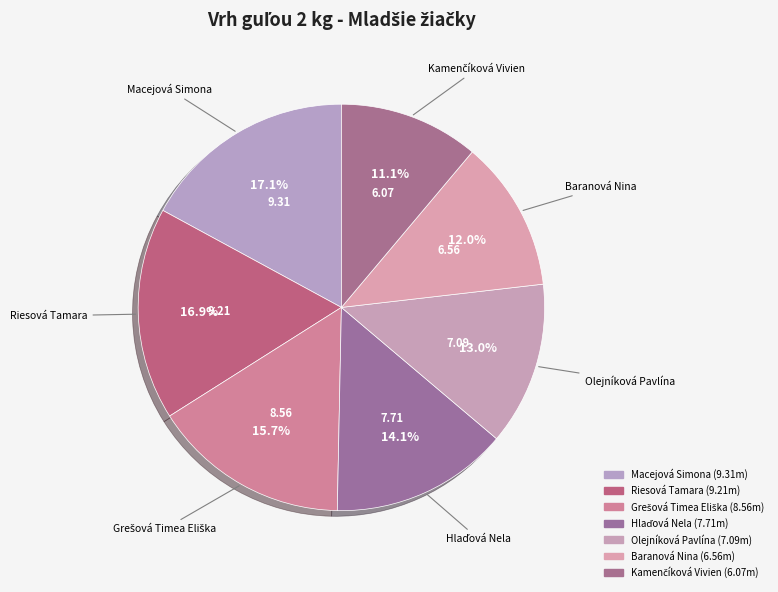

To the nearest percent, what portion does Macejová Simona represent?

17%